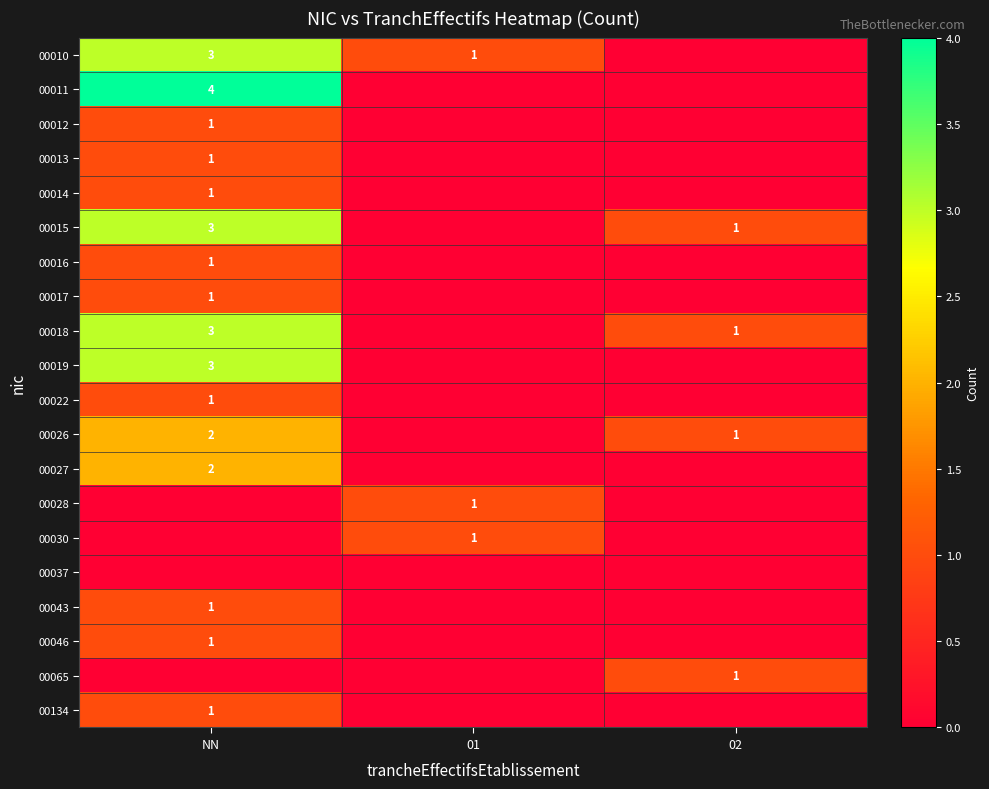

True or false: 00019 has a value of 3 at NN.

True